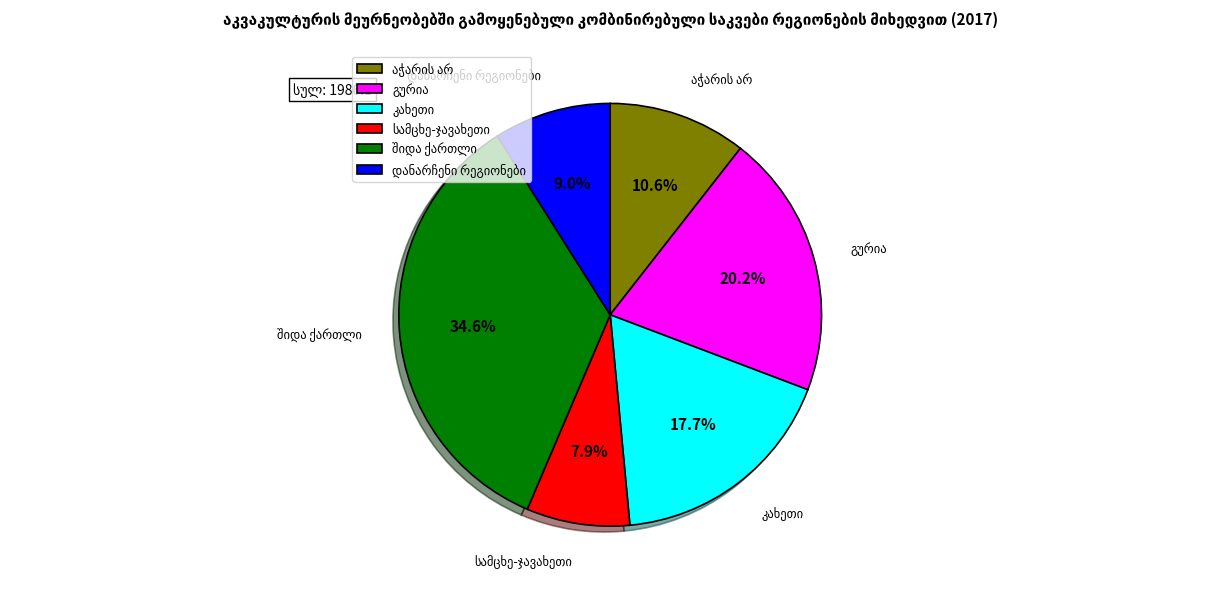

How many slices are in this pie chart?

6